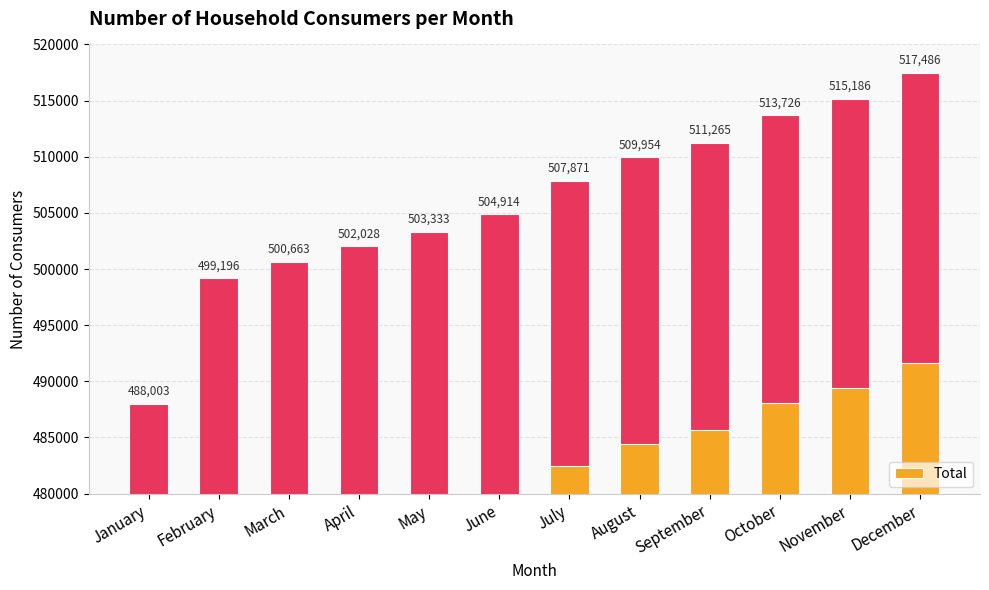

The chart shows a value of 511265 at September. True or false?

True